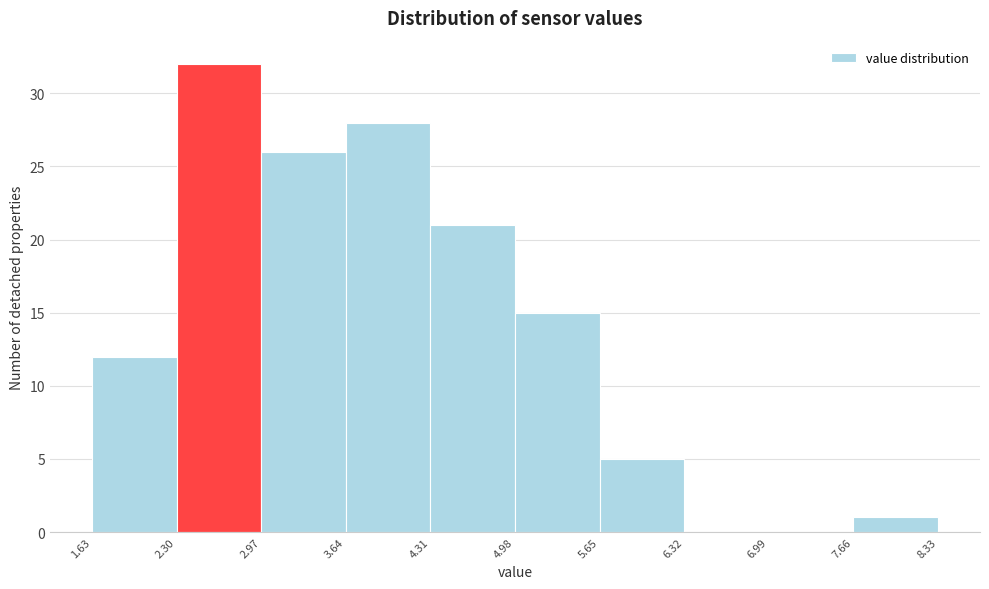

Reading left to right, transcribe this chart: for each bar, give the range it covers on the x-axis and its height. The values are not printed on the chart, so give them approximately, as read against the axis.

1.63 to 2.30: 12
2.30 to 2.97: 32
2.97 to 3.64: 26
3.64 to 4.31: 28
4.31 to 4.98: 21
4.98 to 5.65: 15
5.65 to 6.32: 5
6.32 to 6.99: 0
6.99 to 7.66: 0
7.66 to 8.33: 1